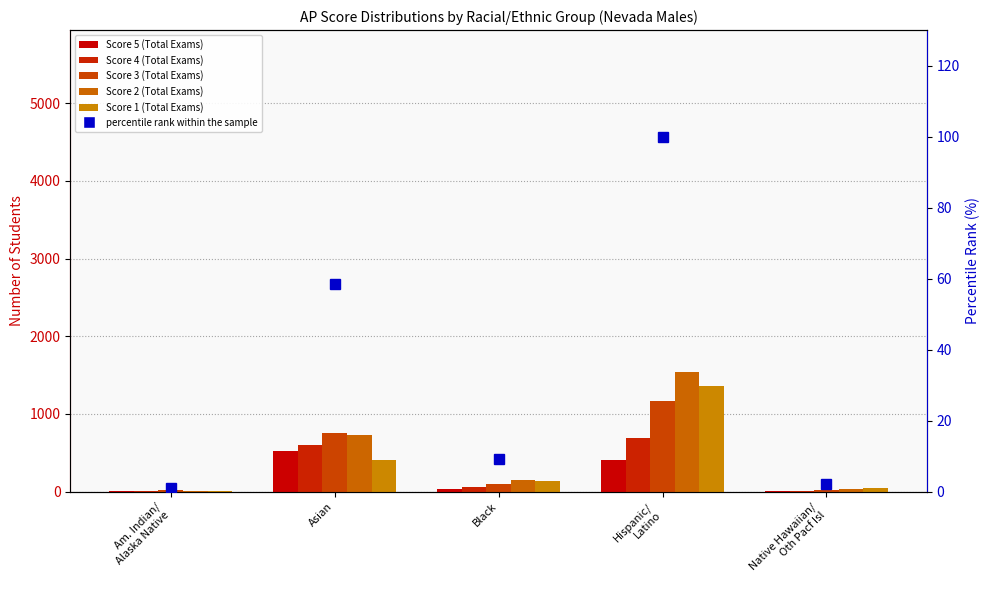

The Score 2 (Total Exams) series shows 926.7 at Hispanic/
Latino. True or false?

False